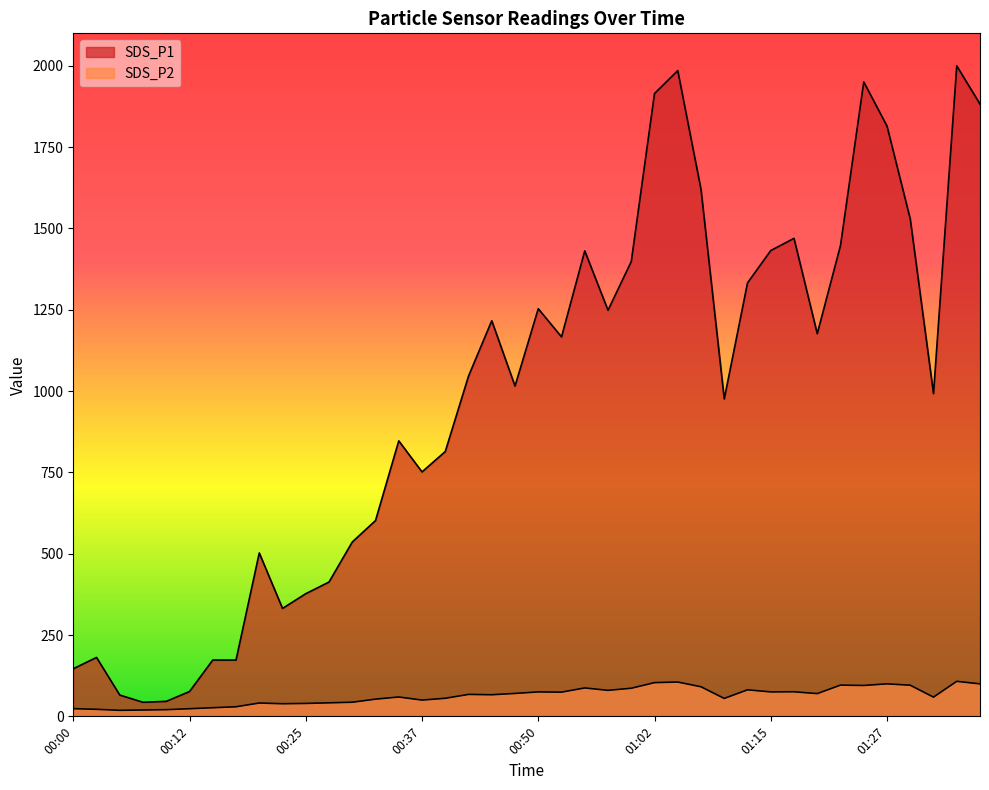

At how many categories does at least one series exceed 1795?

6